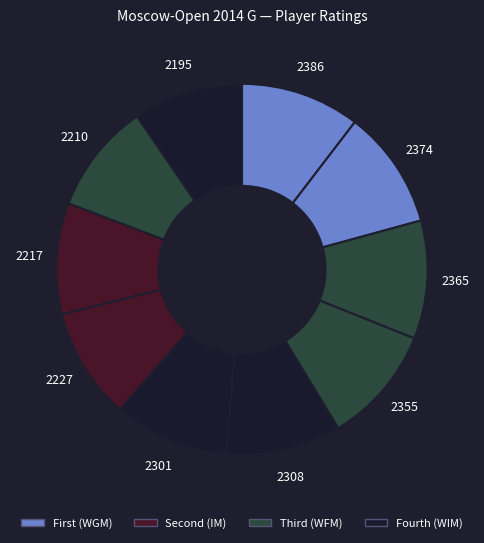

Count the number of slices in the pie.

10